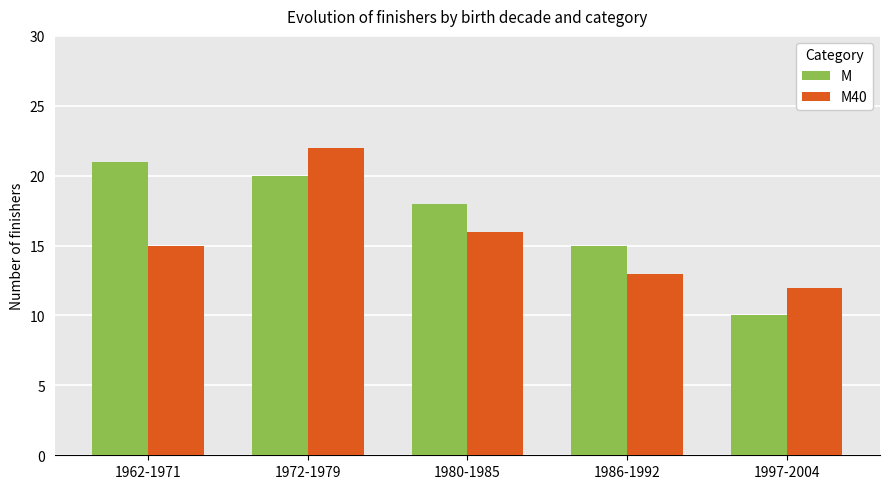

Rank the series by their maximum value, from lowest to highest.

M, M40